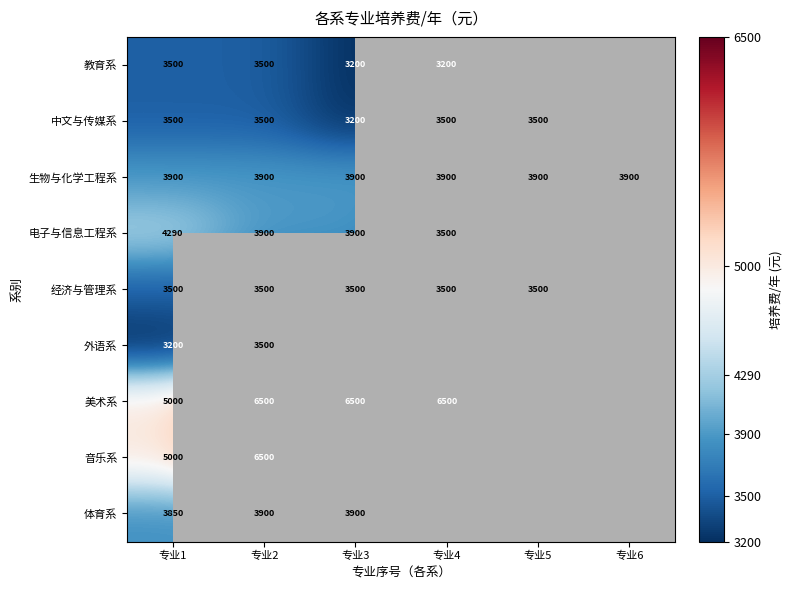

What is the minimum value for 生物与化学工程系?

3900